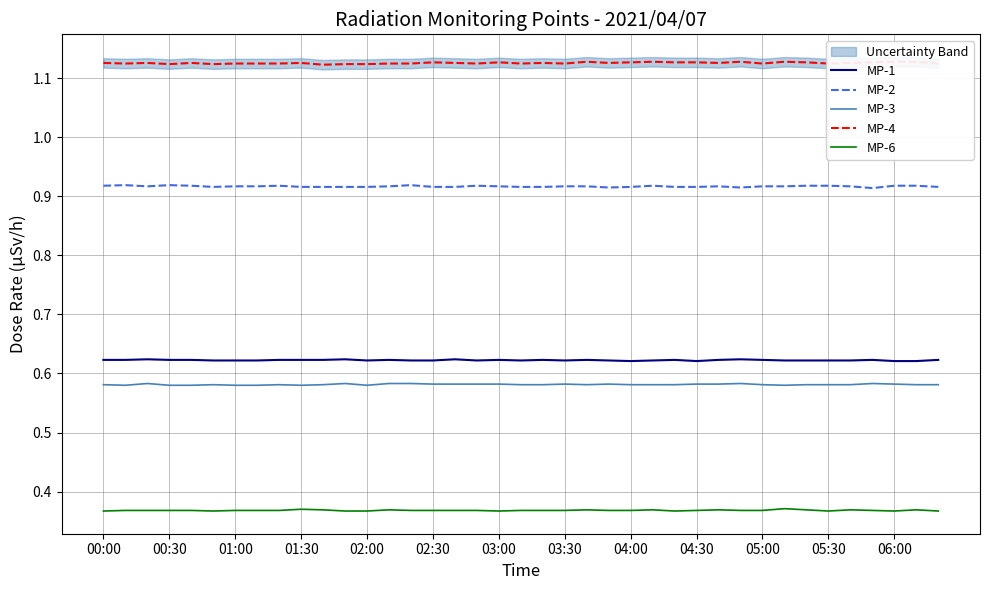

True or false: MP-1 and MP-6 cross at least once.

False